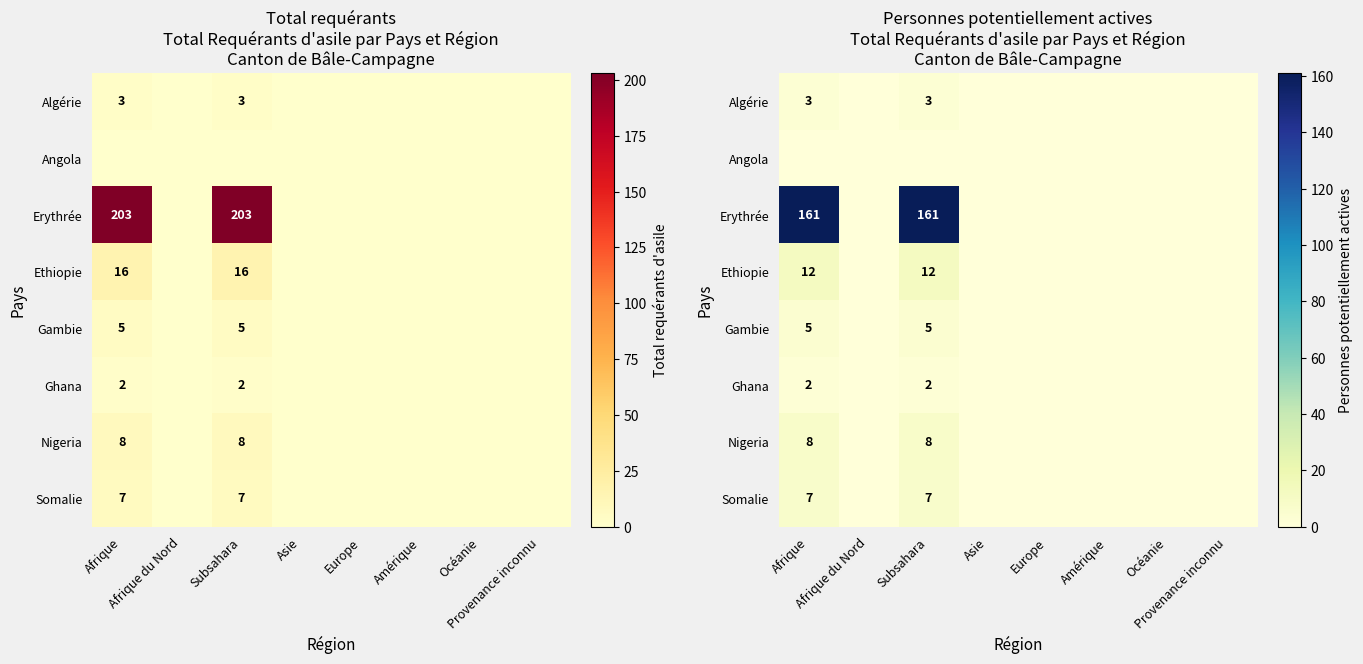

At which label does Algérie reach its minimum?

Afrique du Nord